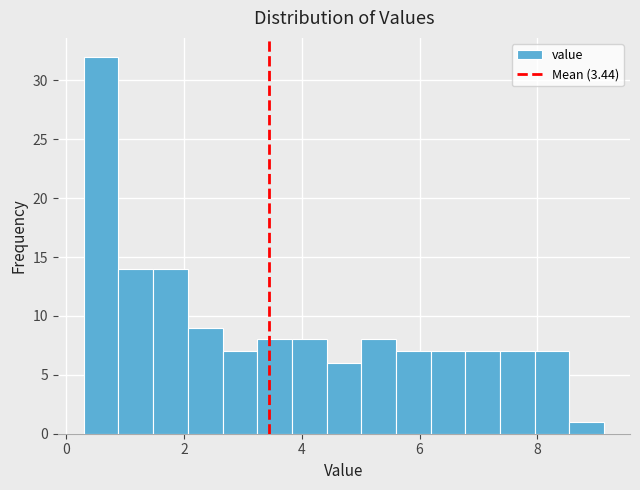

Read against the x-axis, roughly where is the centre of the tallest bar?

0.6